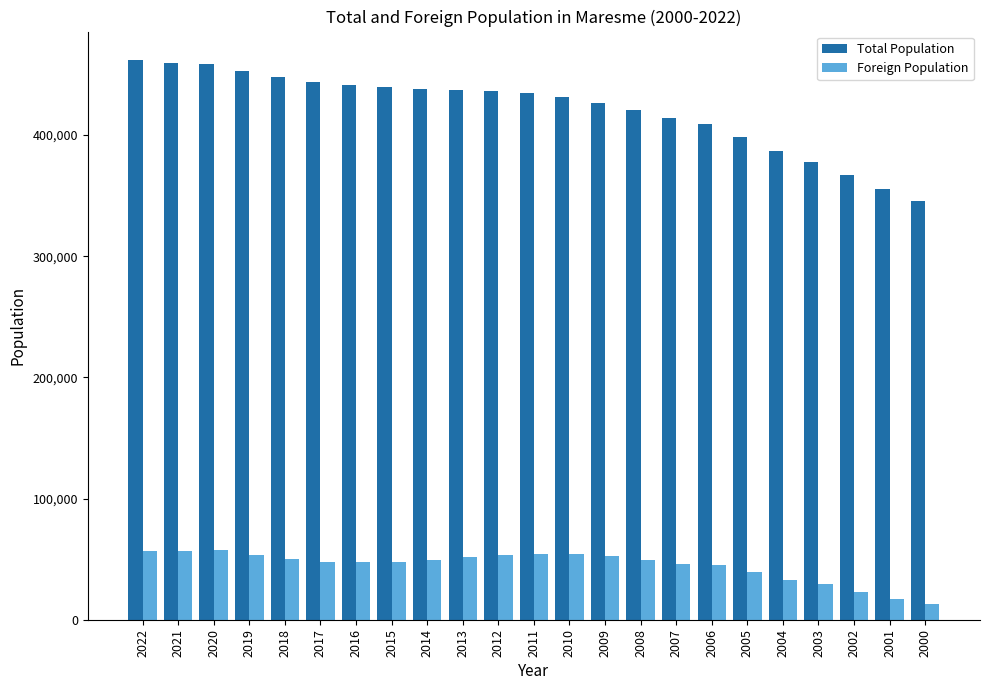

What is the average value of the Total Population series?

421072